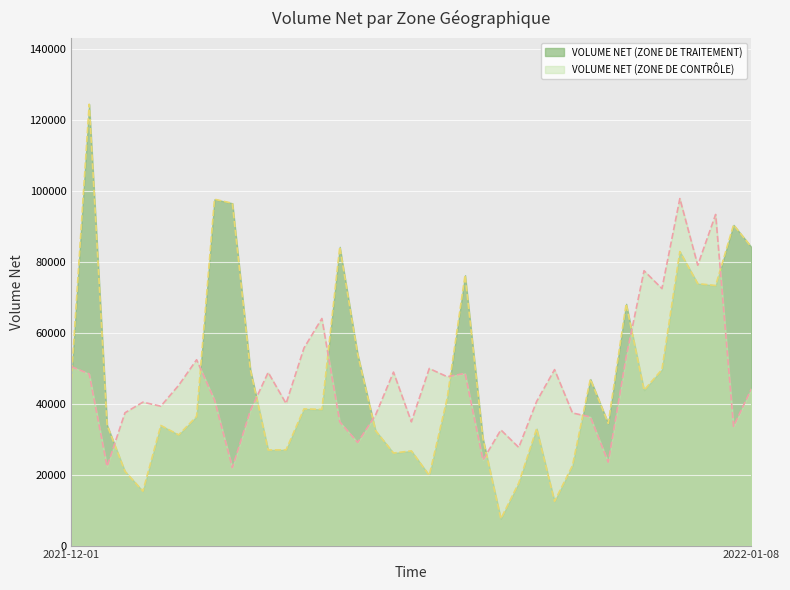

What is the difference between the second highest and second lowest values in the VOLUME NET (ZONE DE CONTRÔLE) series?

71006.4